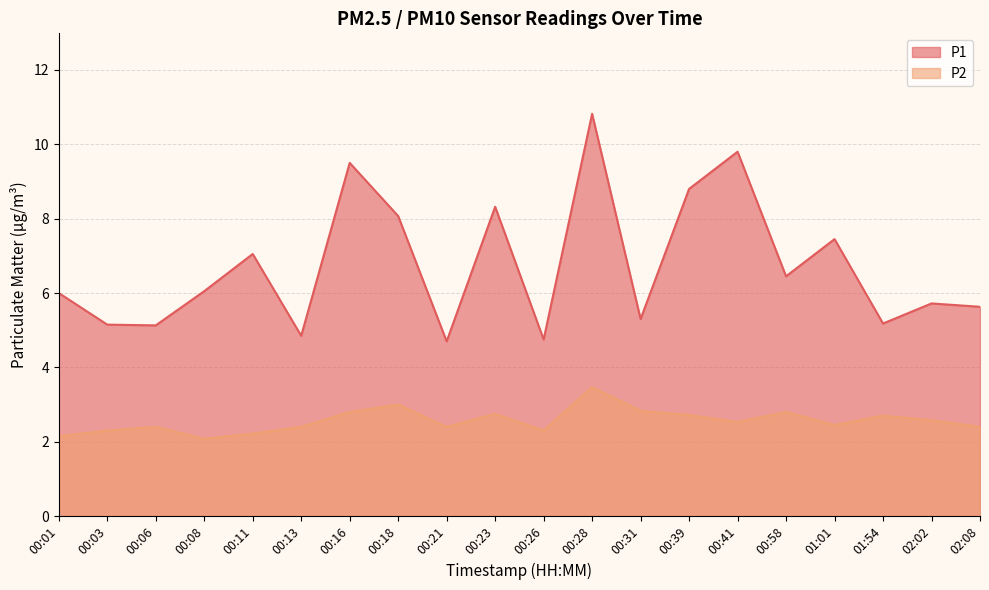

Rank the series by their maximum value, from highest to lowest.

P1, P2